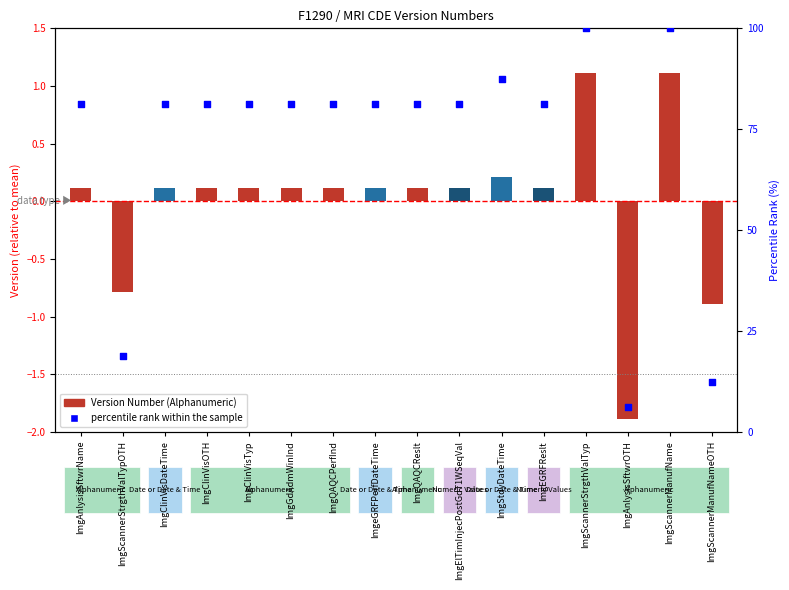

Which has a higher value, ImgQAQCReslt or ImgAnlysisSftwrName?

ImgQAQCReslt